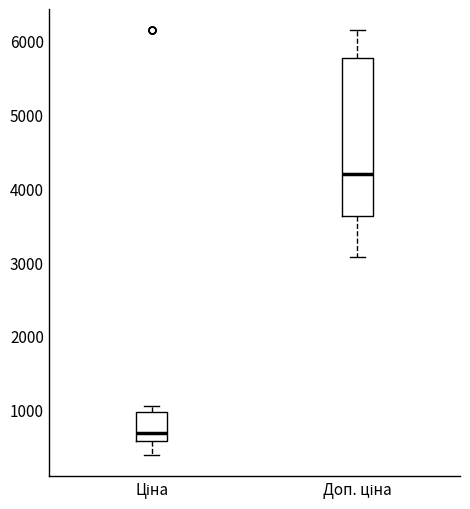

Reading left to right, read every box against the y-axis: the position of its median line, the range the box covers, and the ends of its whiskers. The values are not printed on the chart, so give them approximately, as read against the axis.

Ціна: median 700, box 600 to 1000, whiskers 400 to 1000 (just above the box's upper edge)
Доп. ціна: median 4200, box 3600 to 5800, whiskers 3100 to 6100